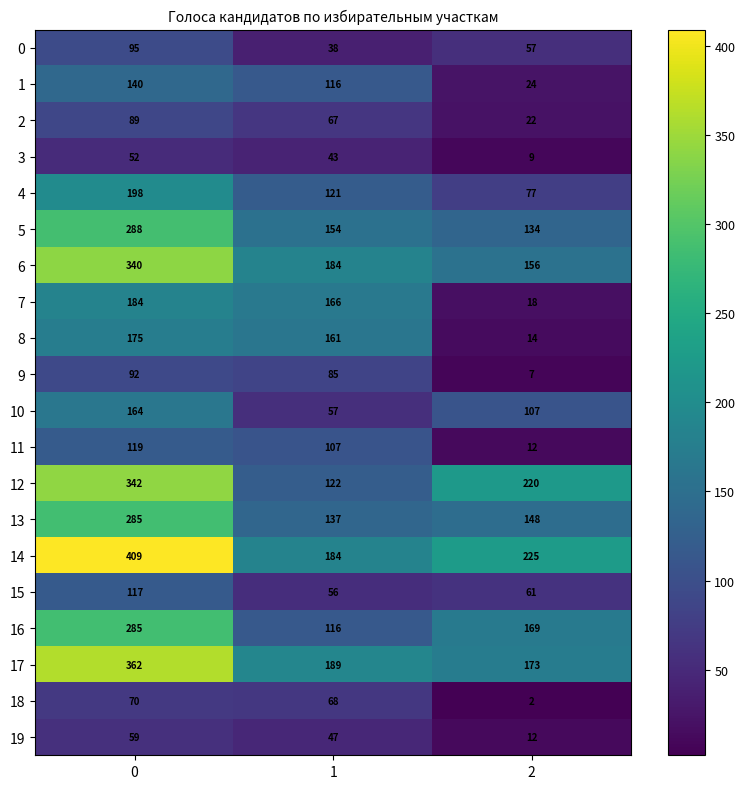

Which series has the largest range (max minus min)?

14